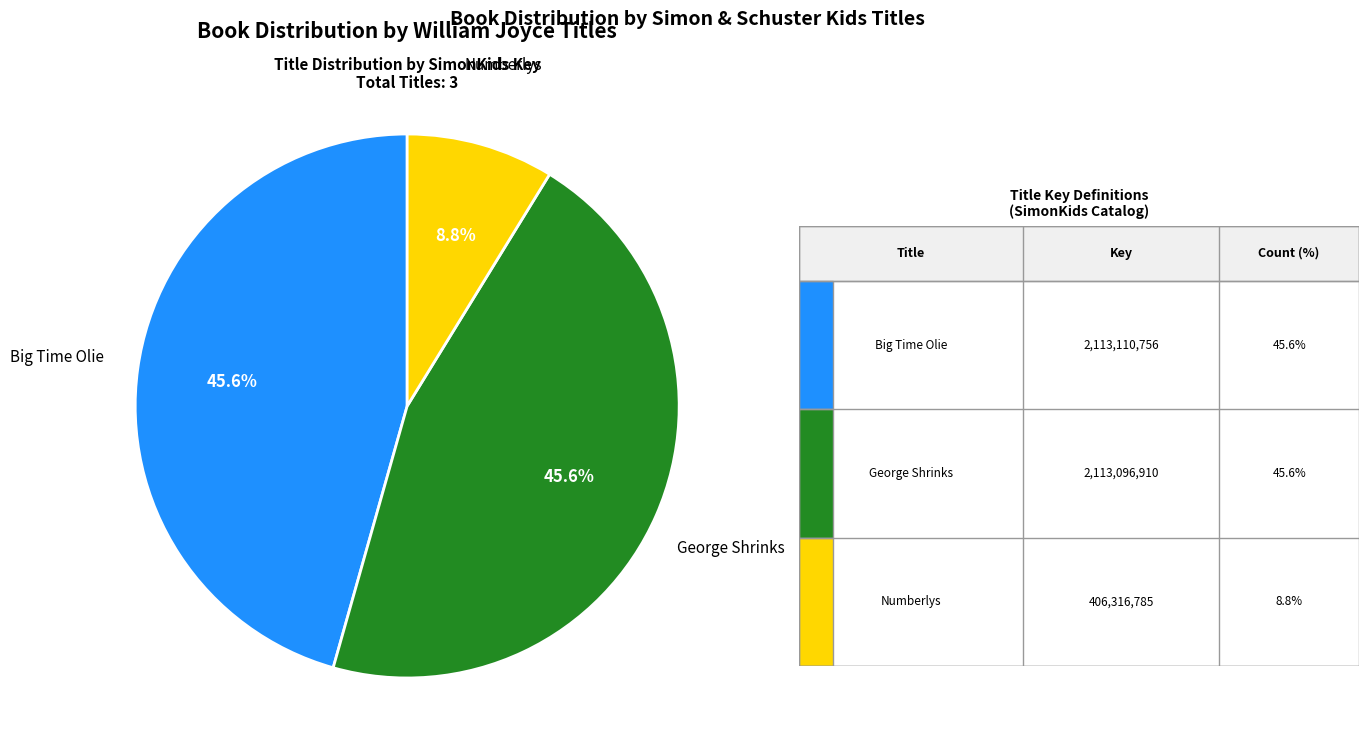

Does any single category account for the majority?

No